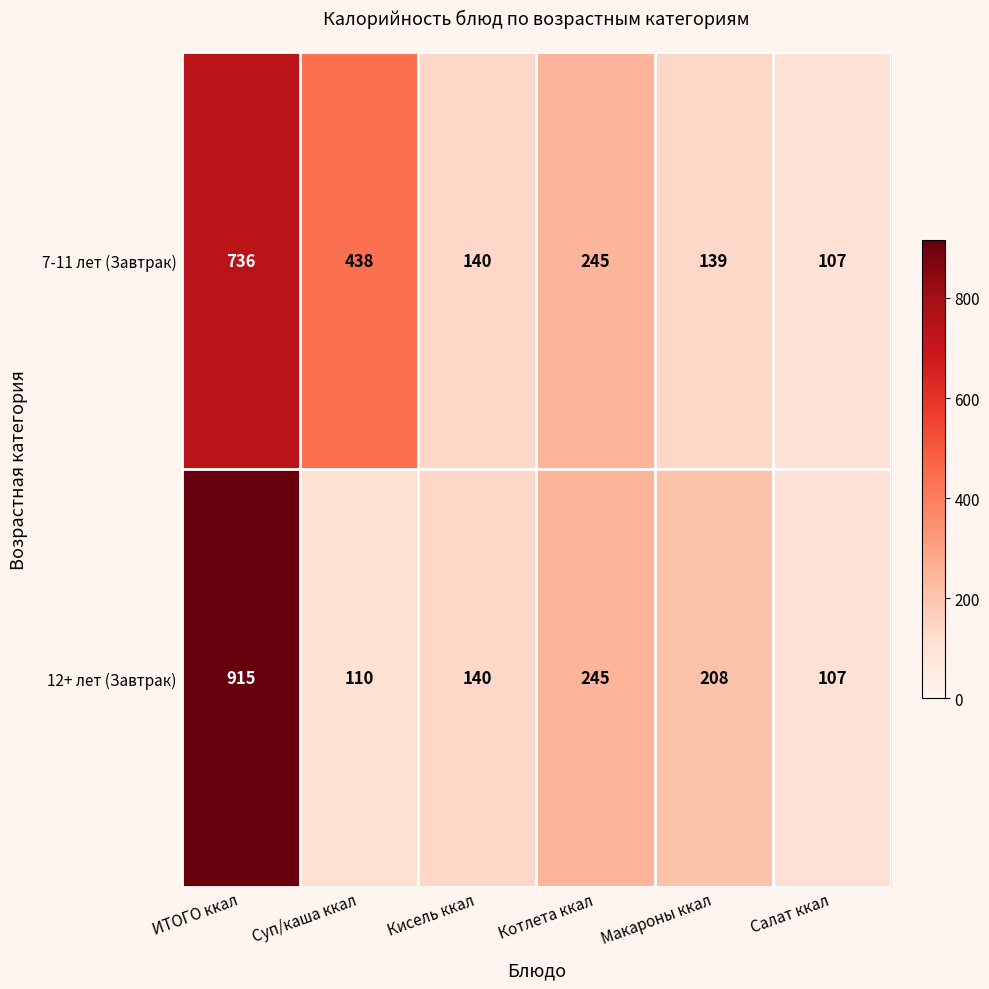

How many values in the 12+ лет (Завтрак) series are below 208?

3